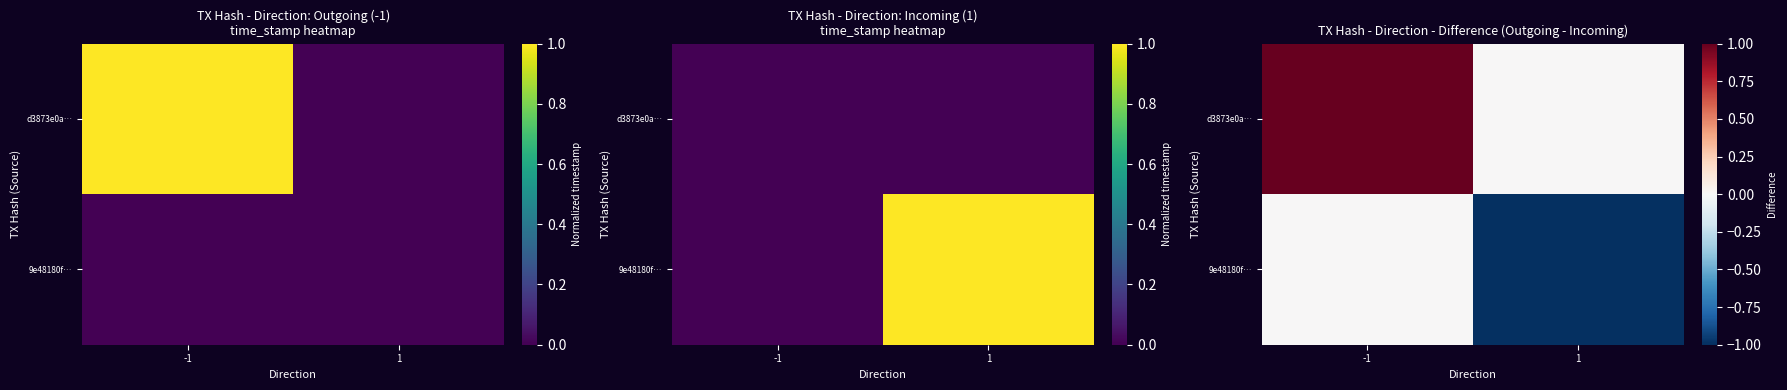

The value of d3873e0a… at 1 is -0.6. True or false?

False